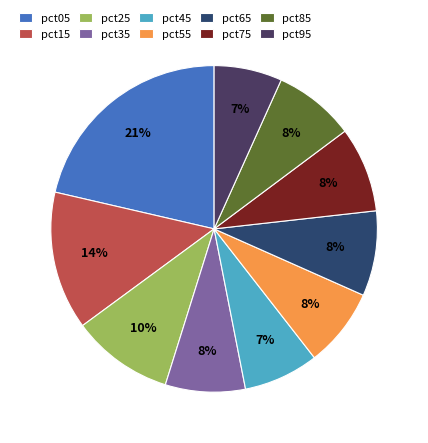

True or false: pct75 accounts for 1% of the total.

False